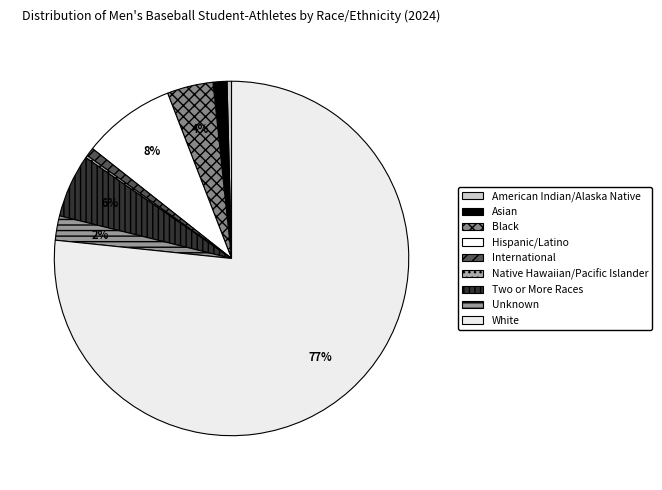

To the nearest percent, what is the average slice percentage?

11%